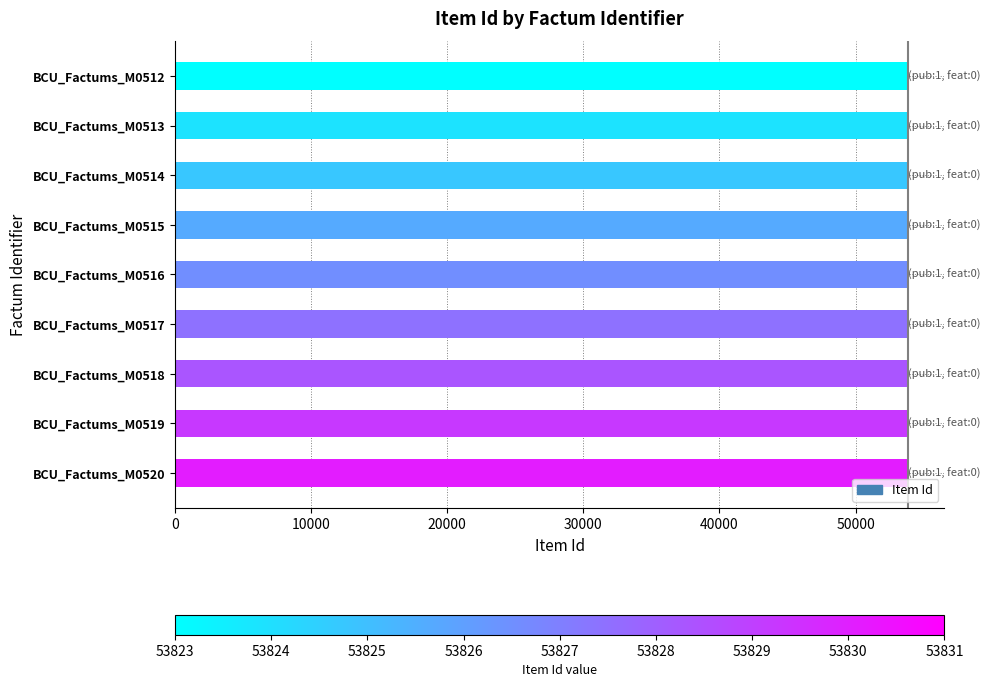

What is the value of the 4th bar from the top?

53826